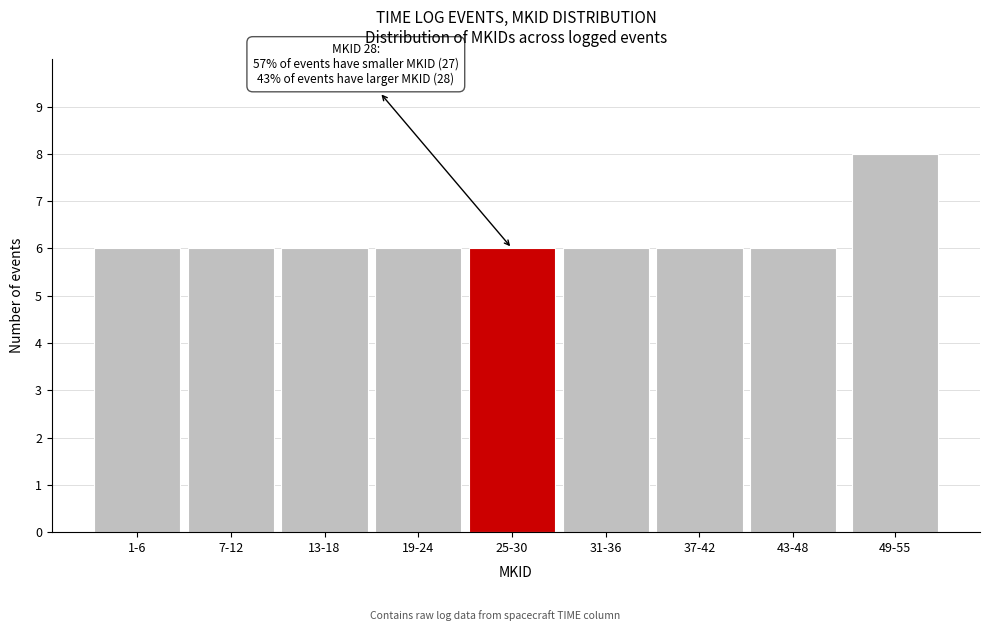

Reading left to right, what are all the values shown in this chart?

6	6	6	6	6	6	6	6	8